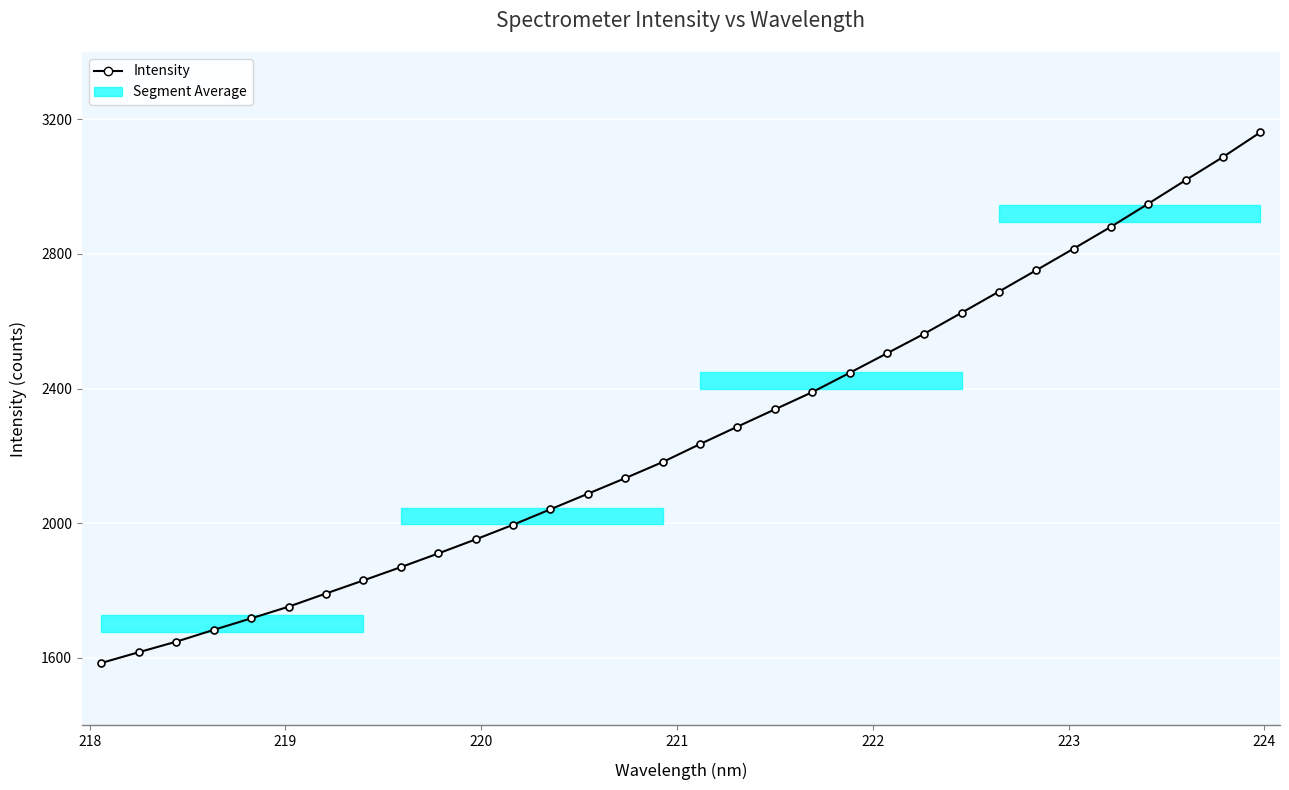

What is the greatest value displayed?

3161.6